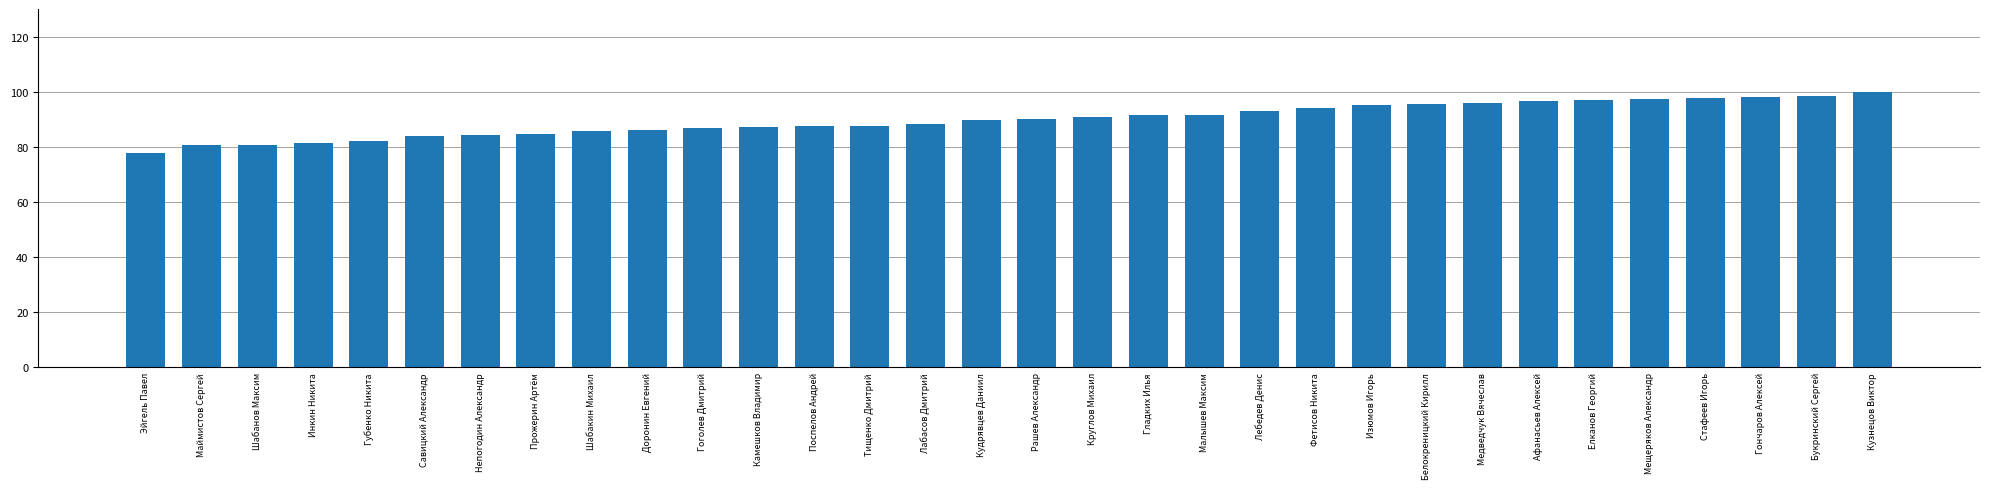

Which category has the lowest value across all series?

Эйгель Павел